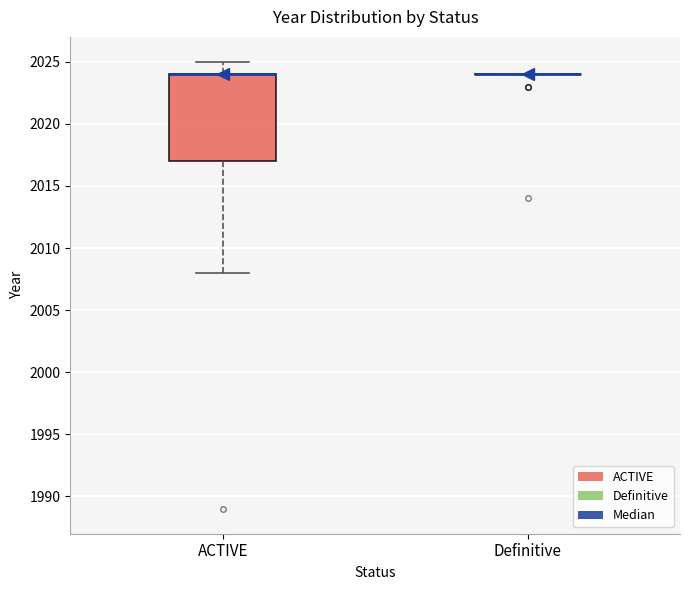

Reading left to right, read every box against the y-axis: the position of its median line, the range the box covers, and the ends of its whiskers. The values are not printed on the chart, so give them approximately, as read against the axis.

ACTIVE: median 2024 (drawn on the box's upper edge), box 2017 to 2024, whiskers 2008 to 2025
Definitive: box collapsed to a line at 2024, whiskers 2024 to 2024